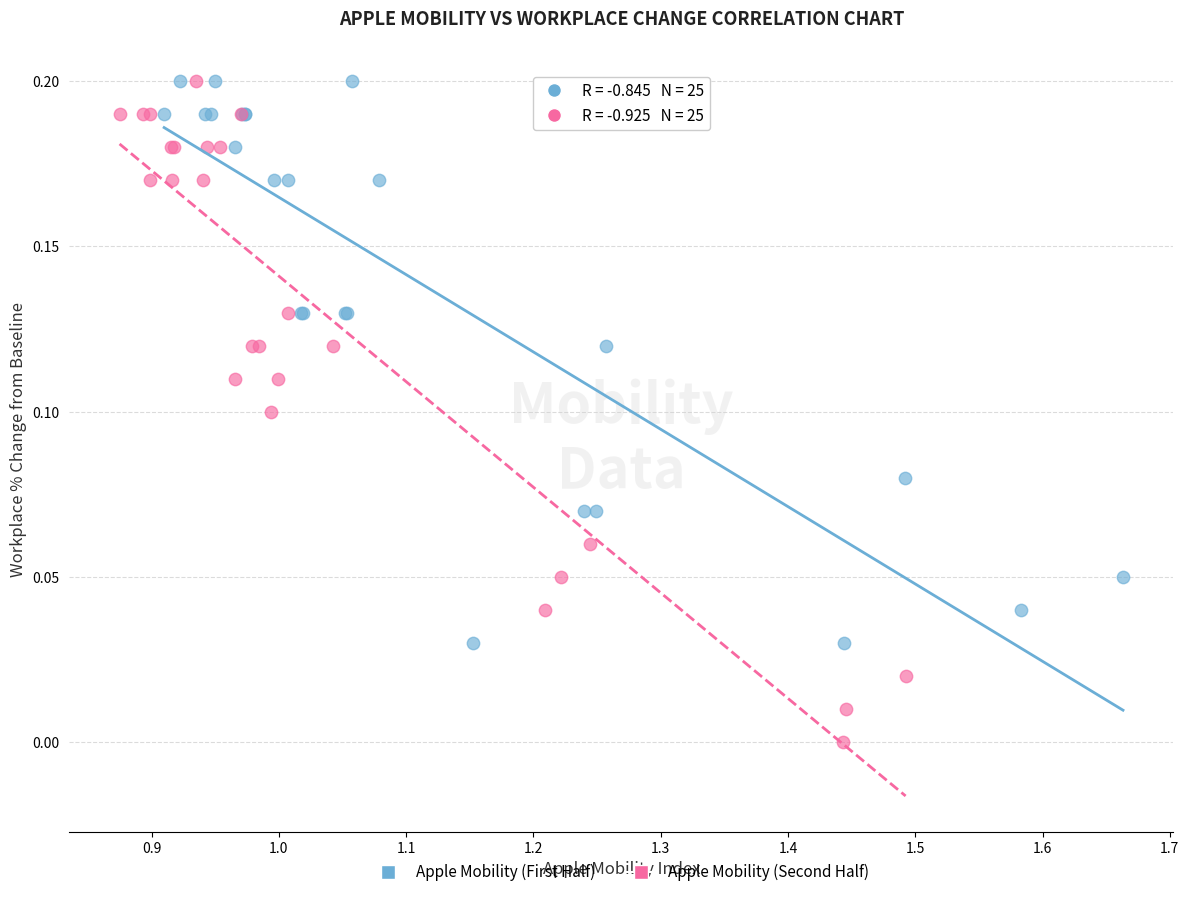

Which series reaches the minimum Y coordinate?

Apple Mobility (Second Half)